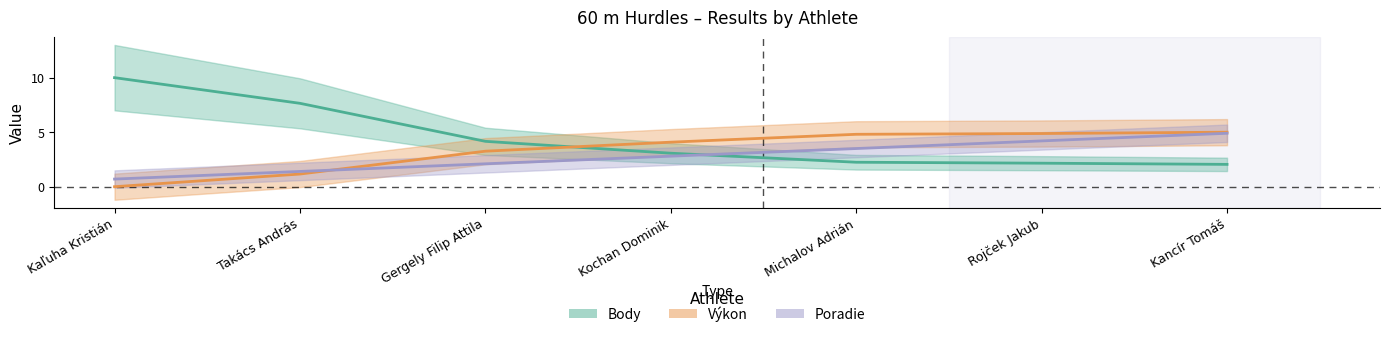

What is the sum of all Výkon values?

23.2